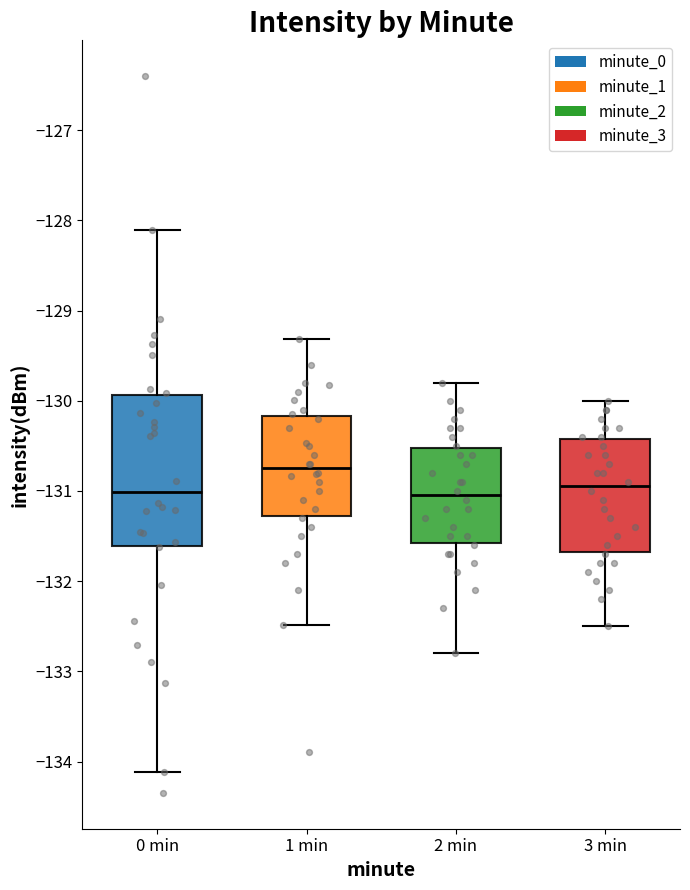

Reading left to right, transcribe this box plot: for each box, give where its median line is, the range the box spans, and where its two whiskers end, as read against the y-axis. The values are not printed on the chart, so give them approximately, as read against the axis.

0 min: median -131.0, box -131.6 to -129.9, whiskers -134.1 to -128.1
1 min: median -130.7, box -131.3 to -130.2, whiskers -132.5 to -129.3
2 min: median -131.0, box -131.6 to -130.5, whiskers -132.8 to -129.8
3 min: median -130.9, box -131.7 to -130.4, whiskers -132.5 to -130.0